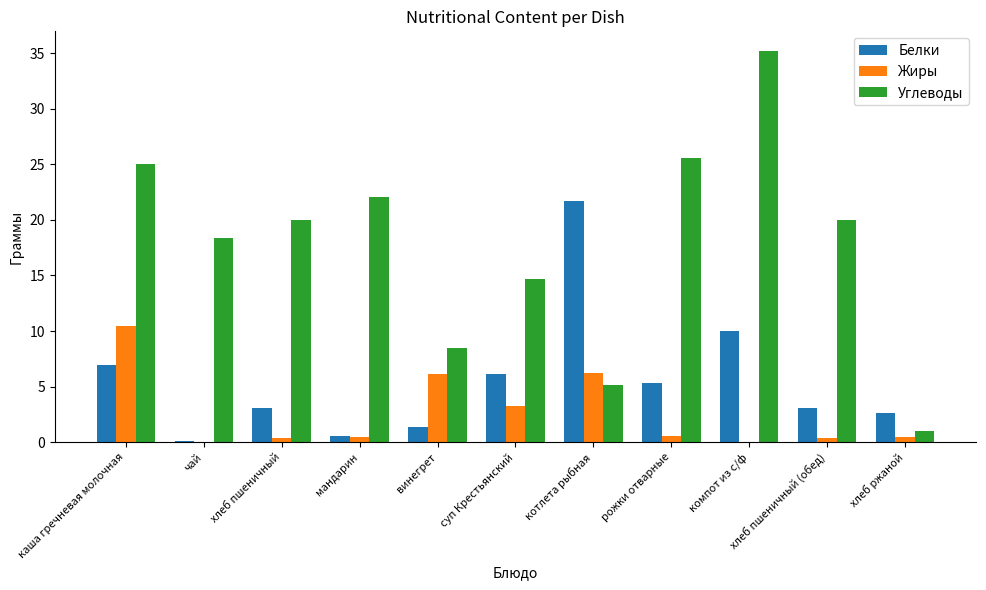

What is the maximum value shown in the chart?

35.2